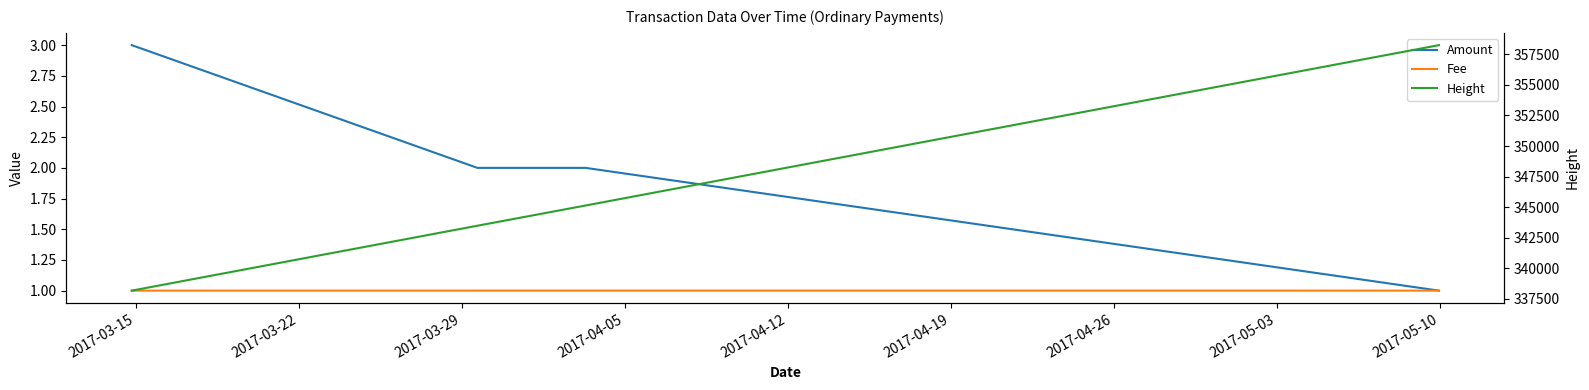

True or false: Amount has more than 1 interior local peaks.

False